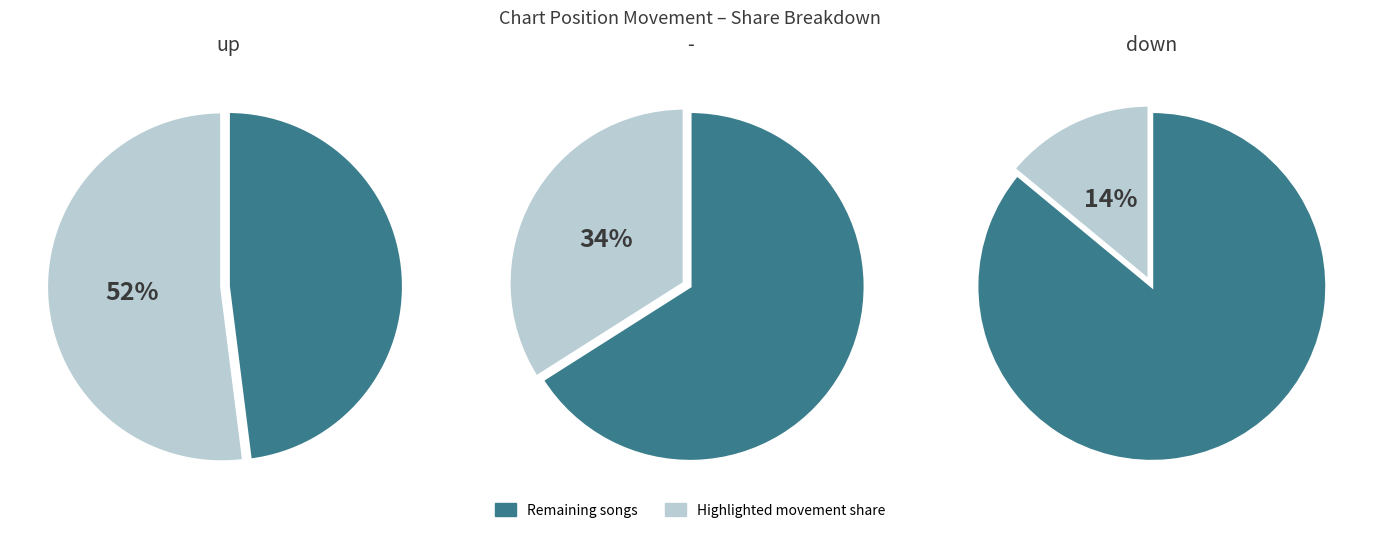

To the nearest percent, what is the difference between the largest and smallest slice percentages?

38%